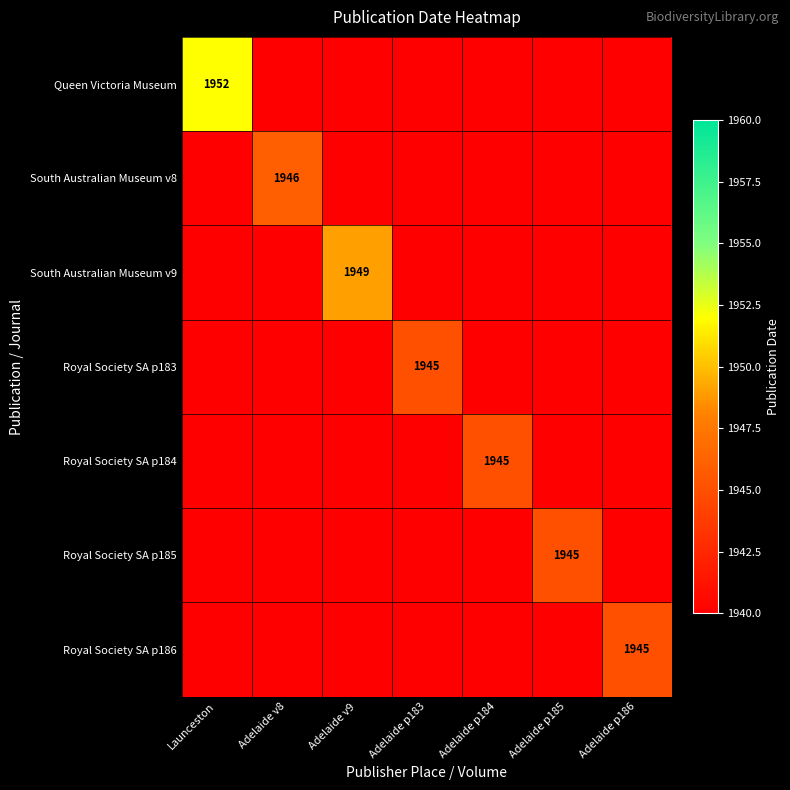

The value of Royal Society SA p186 at Adelaide p186 is 1945. True or false?

True